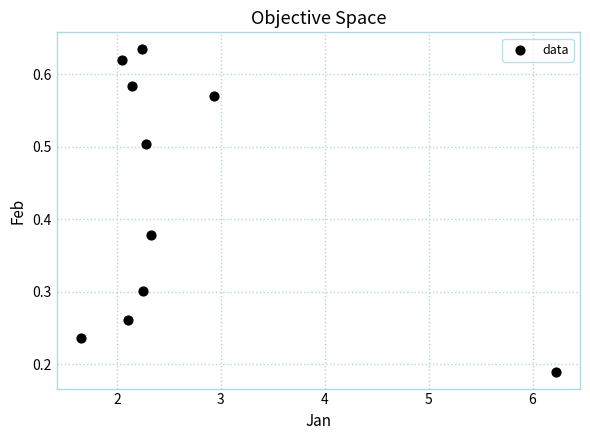

What is the range of X values (max minus min)?

4.6